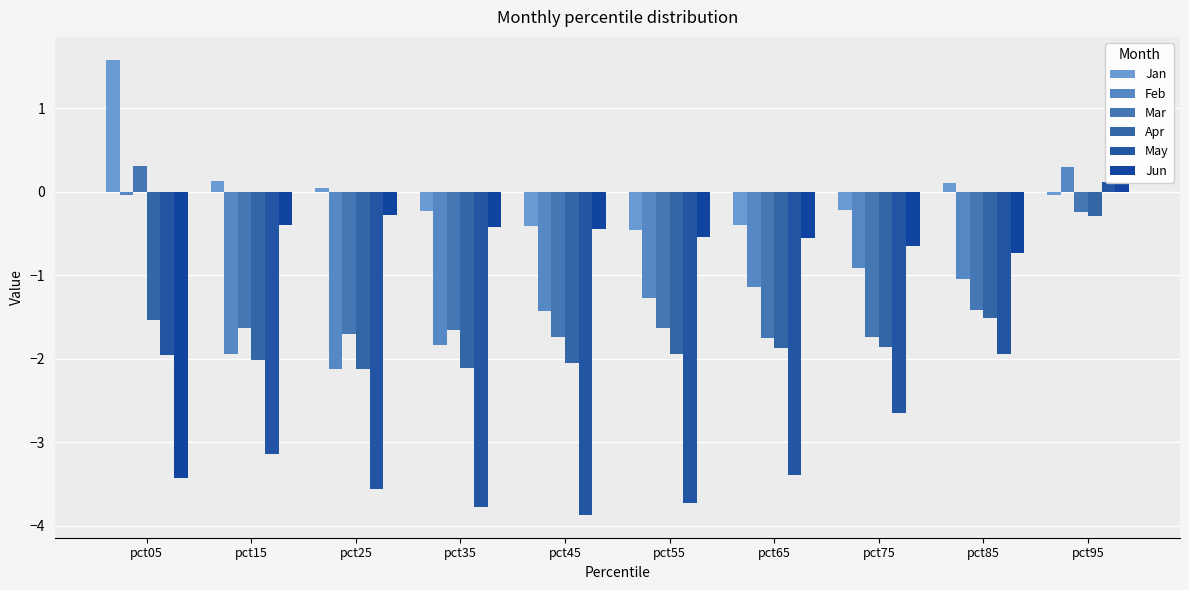

At how many categories does at least one series exceed -2?

10